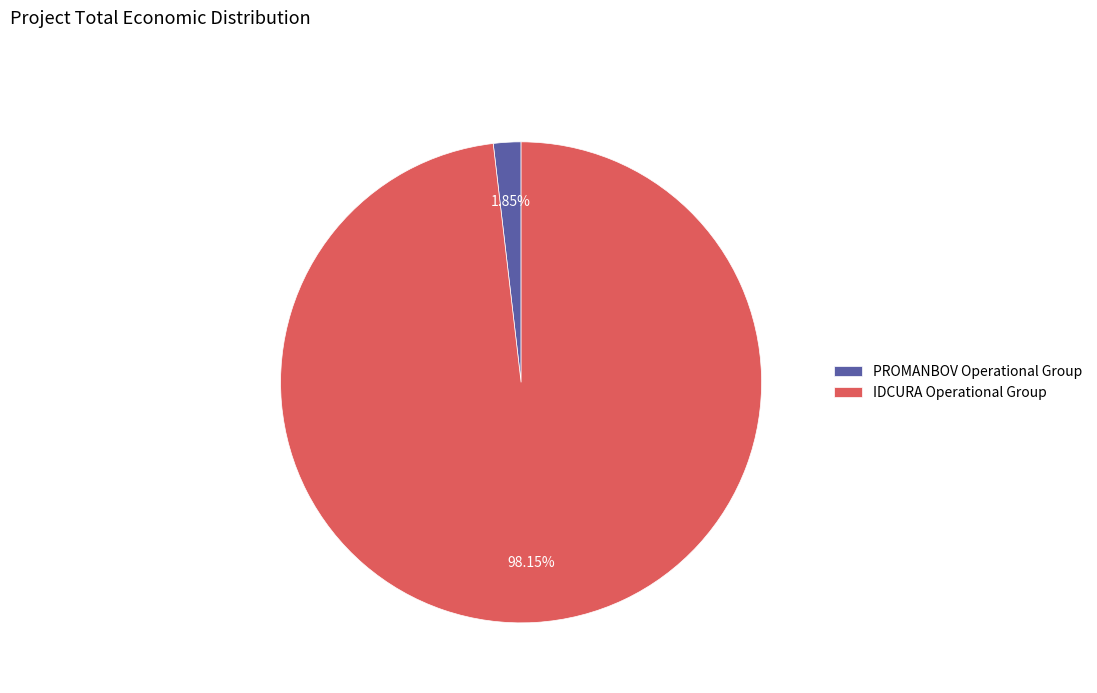

Is it true that IDCURA Operational Group is 98% of the pie?

True